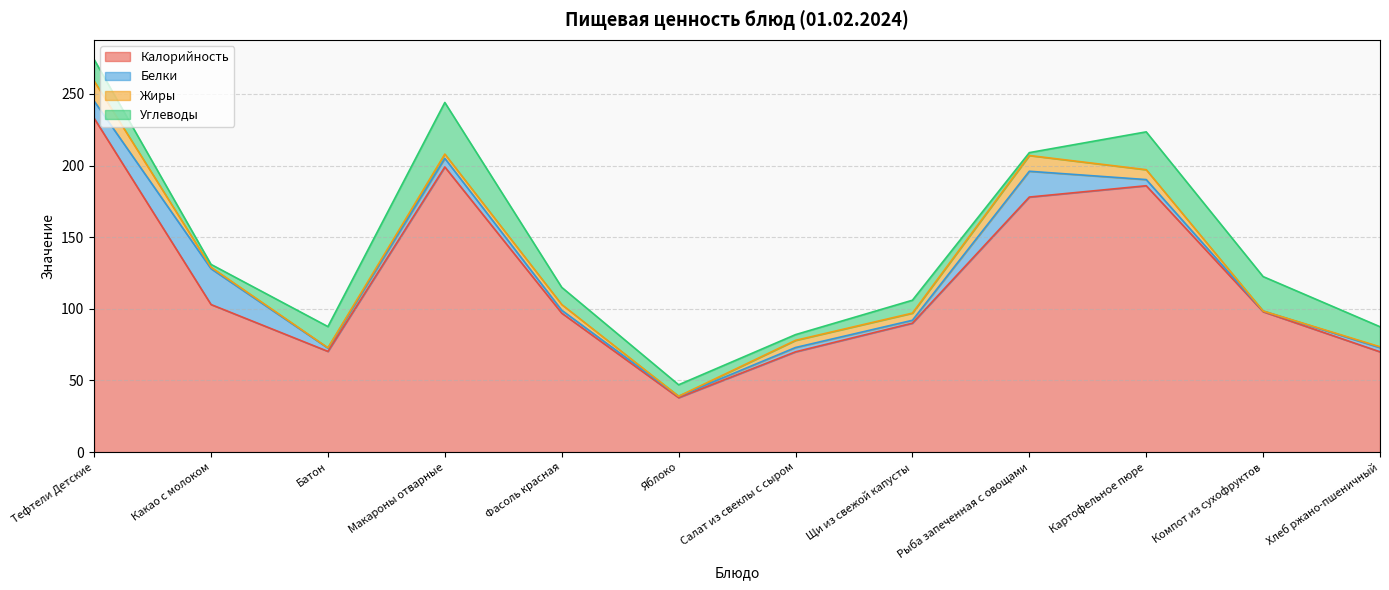

How many data points in Калорийность are less than 98?

6